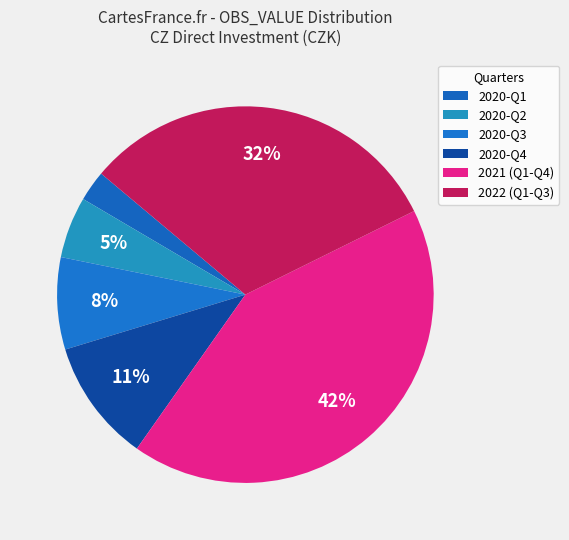

How many slices are in this pie chart?

6